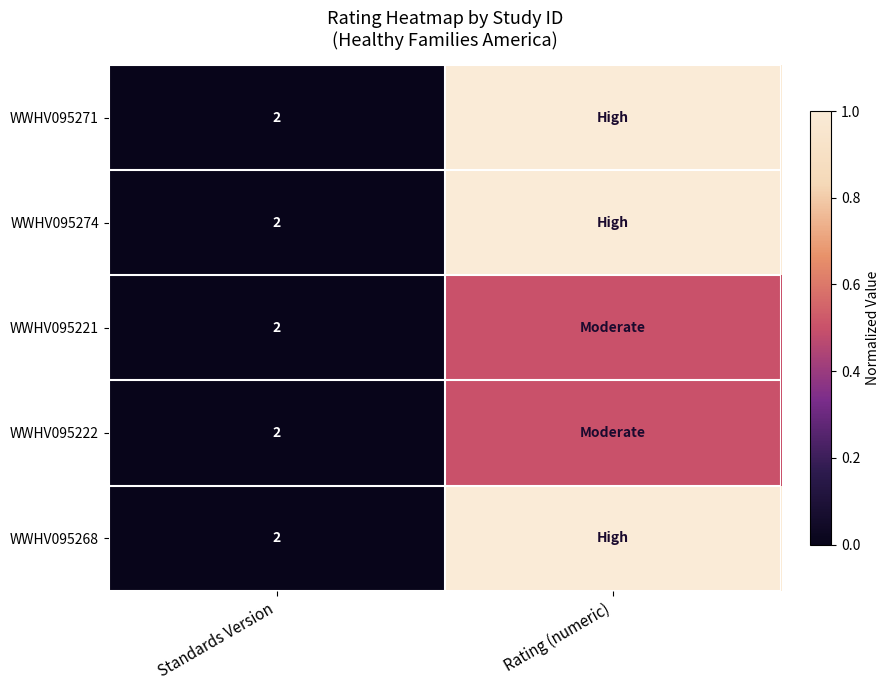

What is the total value across all series at Standards Version?

10.0